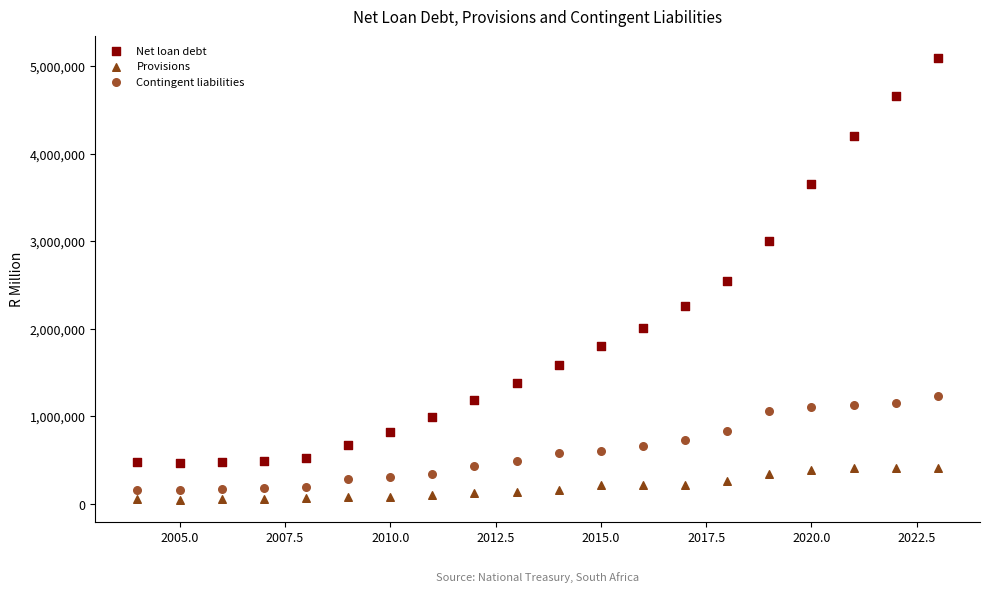

Across all data points, what is the range of X values (max minus min)?

19.0